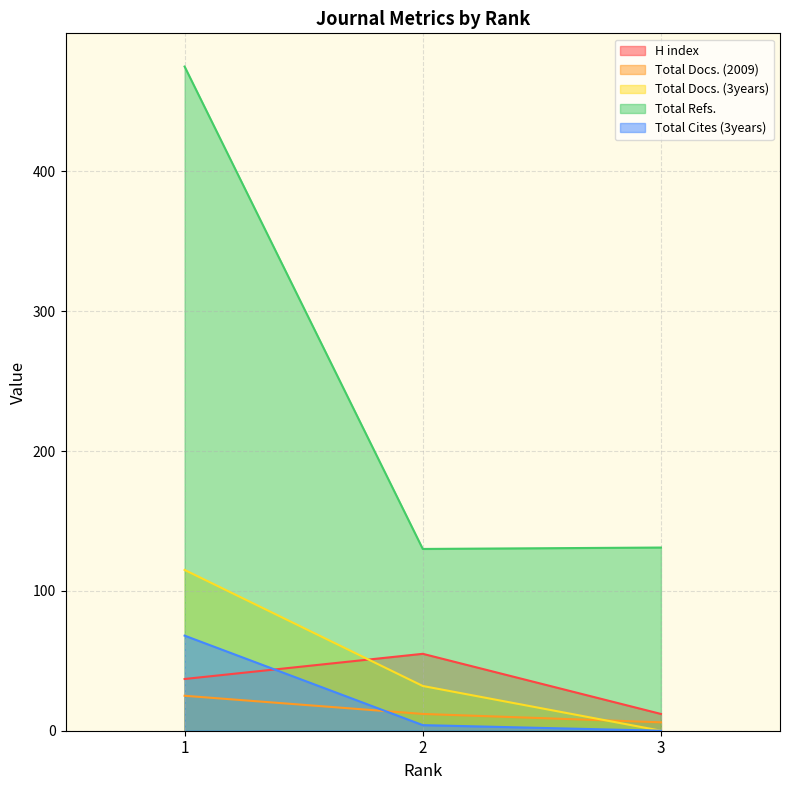

How many values in the H index series are below 37?

1